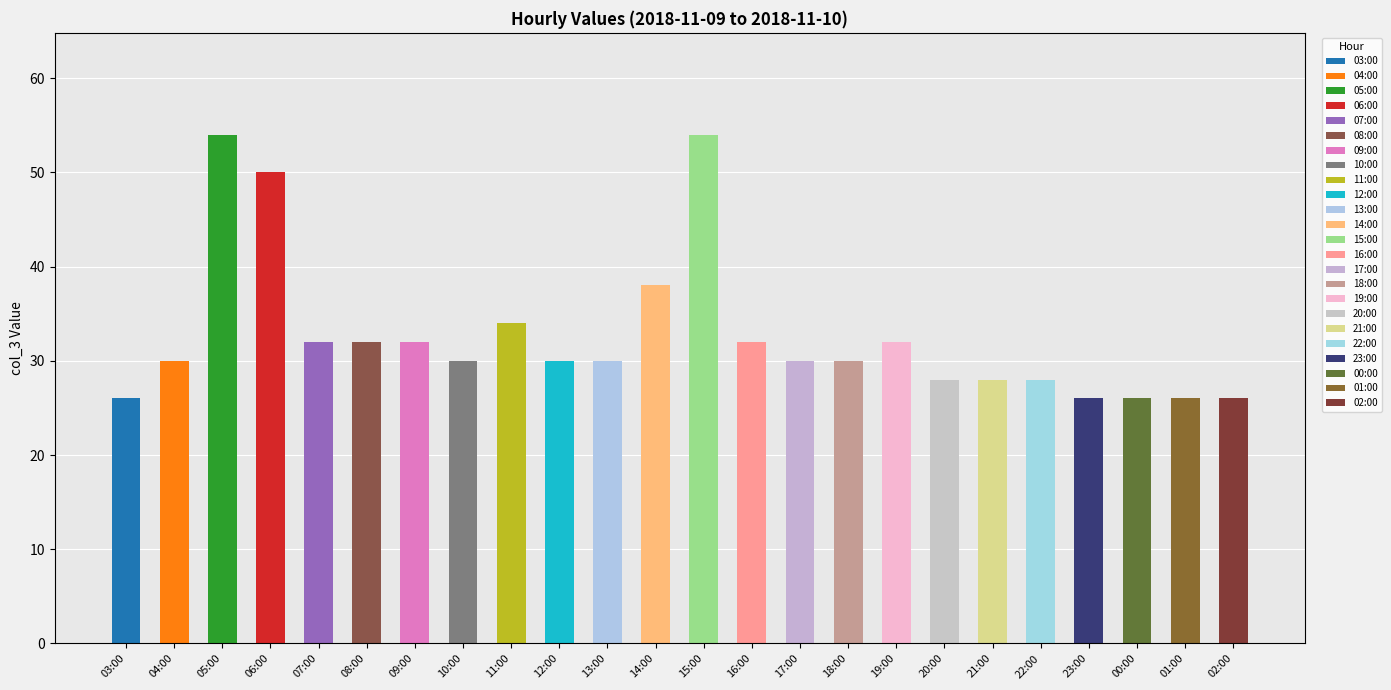

True or false: the data shows 26 at 03:00.

True